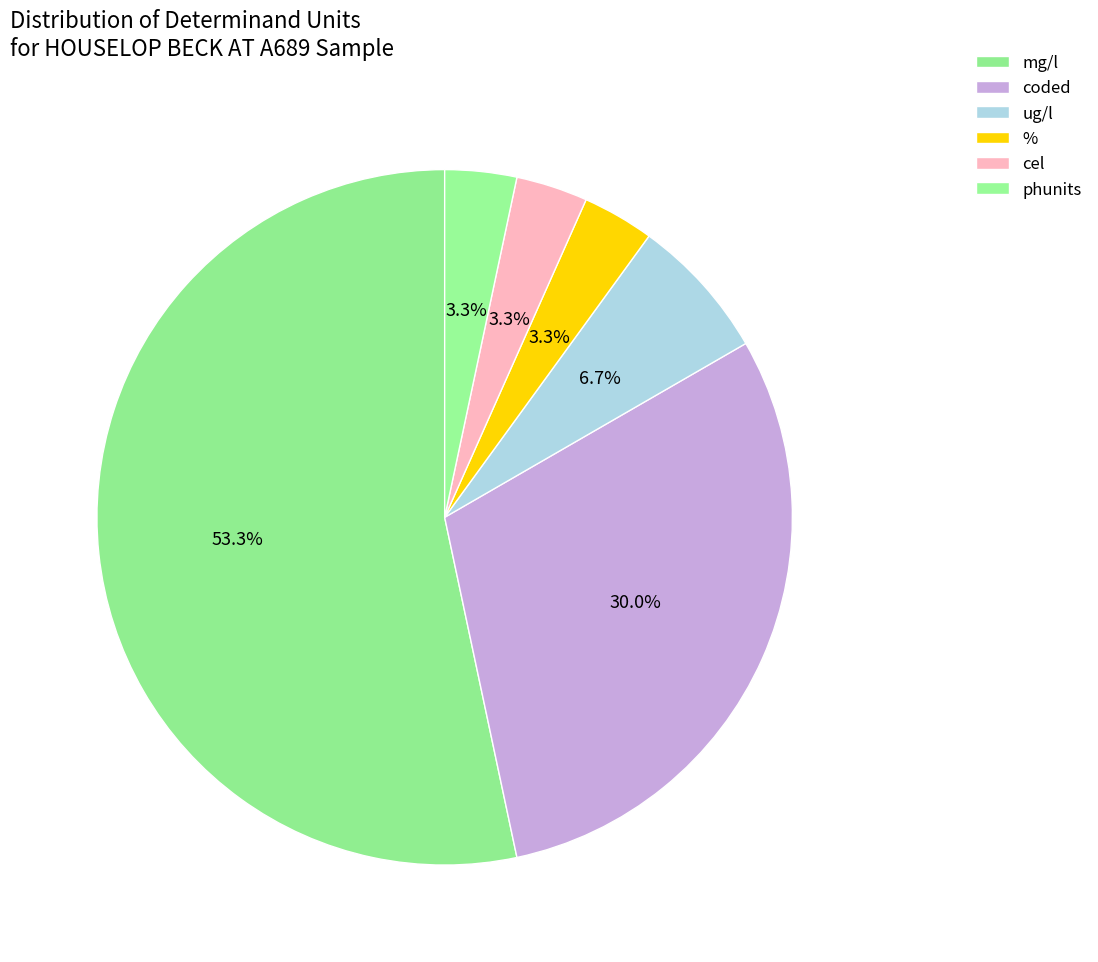

What is the change in value from mg/l to coded?

-7